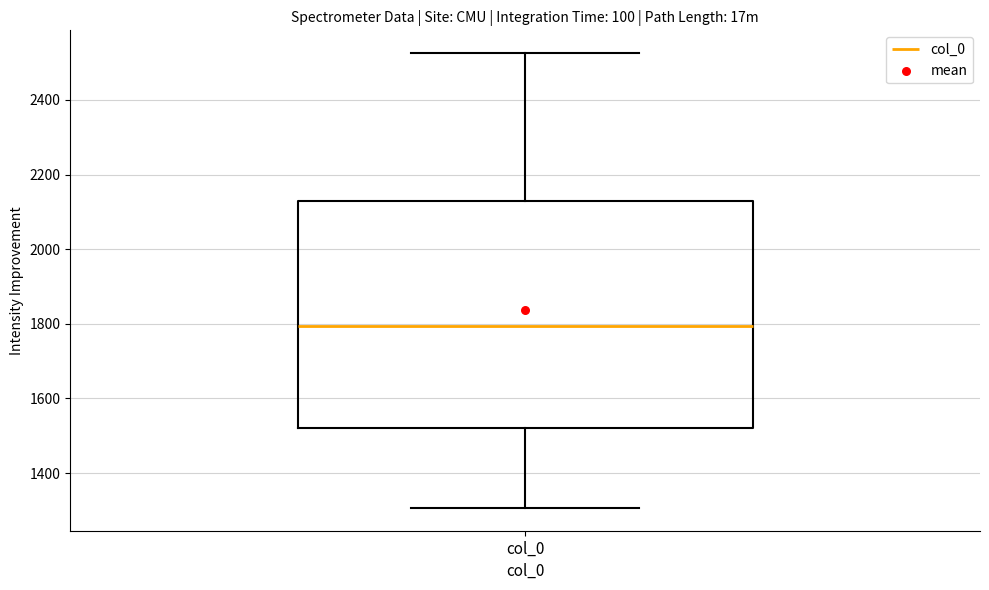

Where does the lower whisker of the box for col_0 end on the y-axis? The values are not printed on the chart, so give them approximately, as read against the axis.

1300